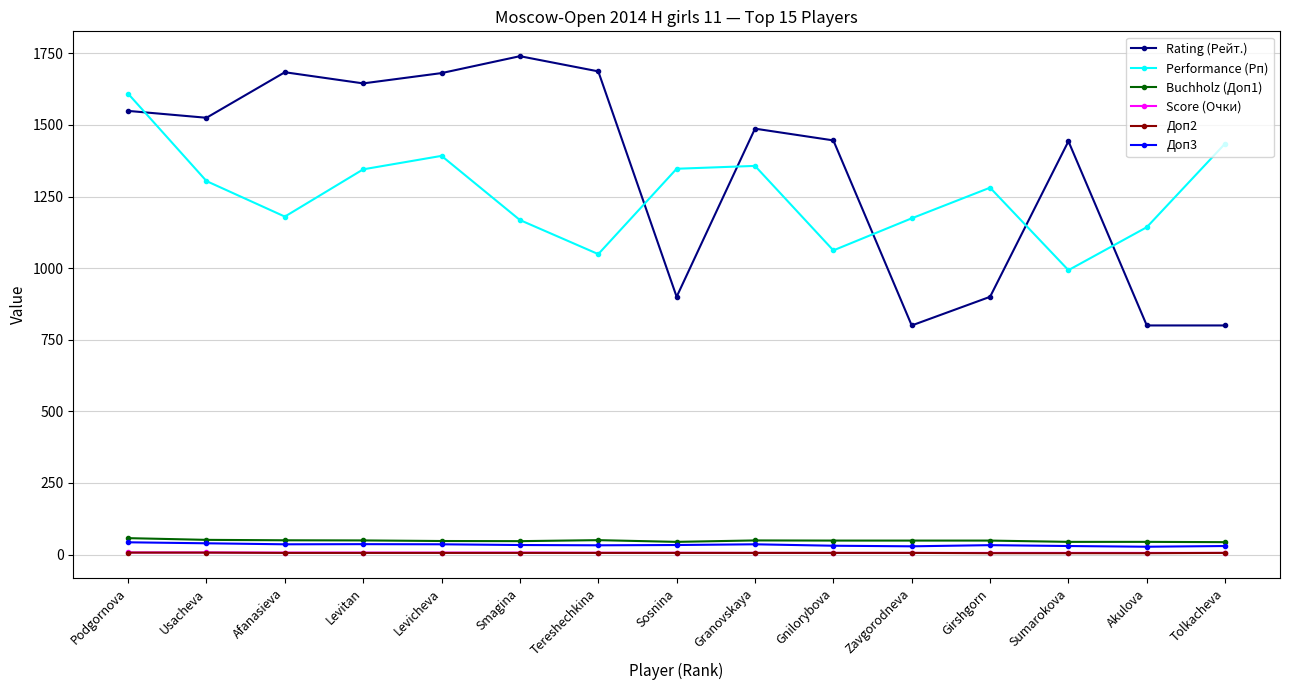

Which series has the largest total across all categories?

Rating (Рейт.)